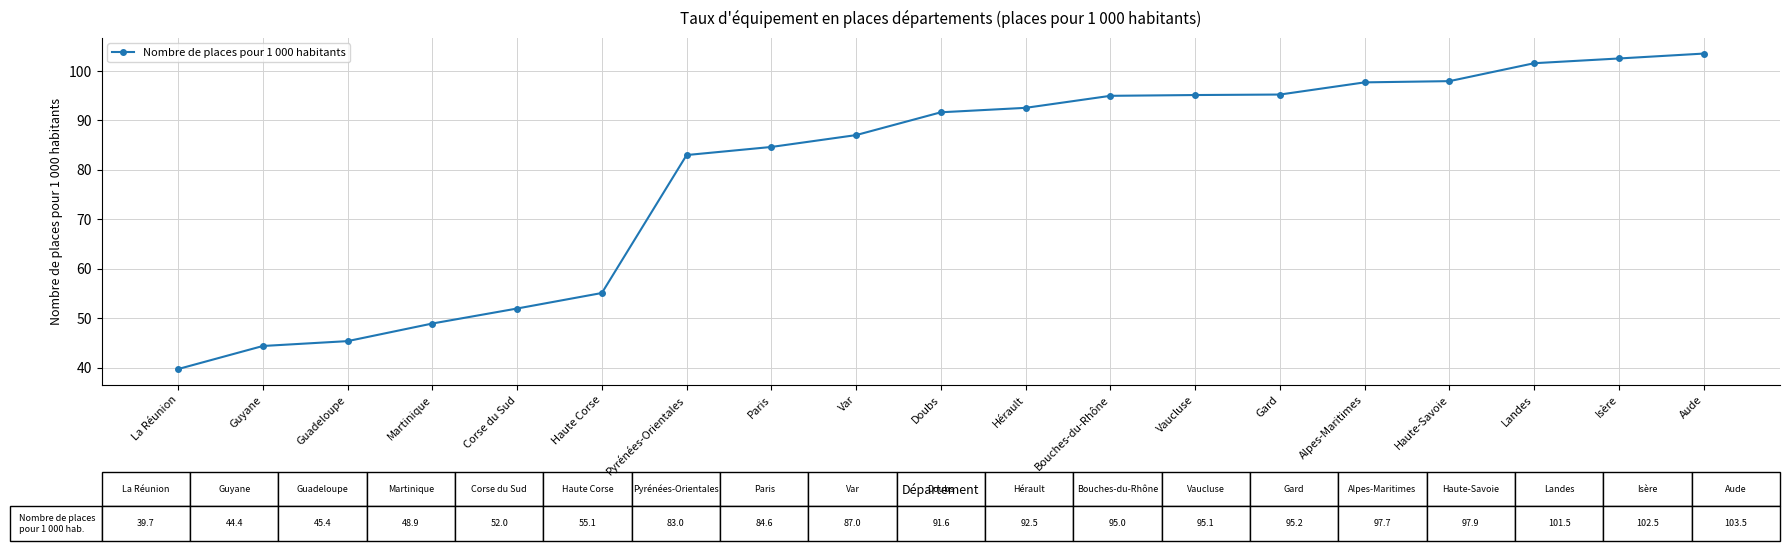

Which category has the highest value across all series?

Aude